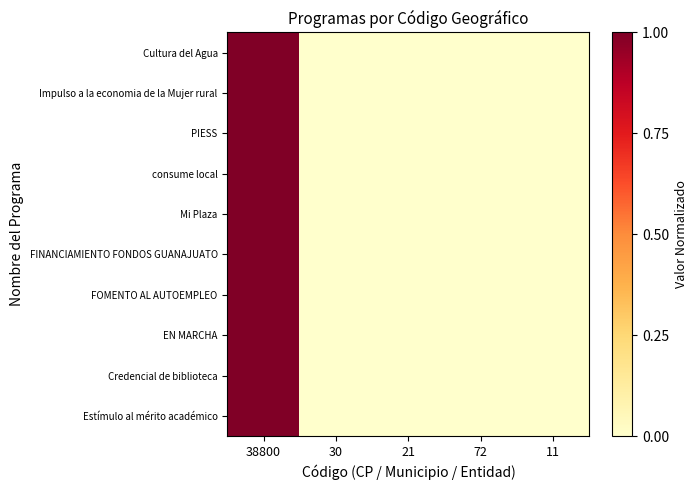

At which category is the sum across all series the highest?

38800